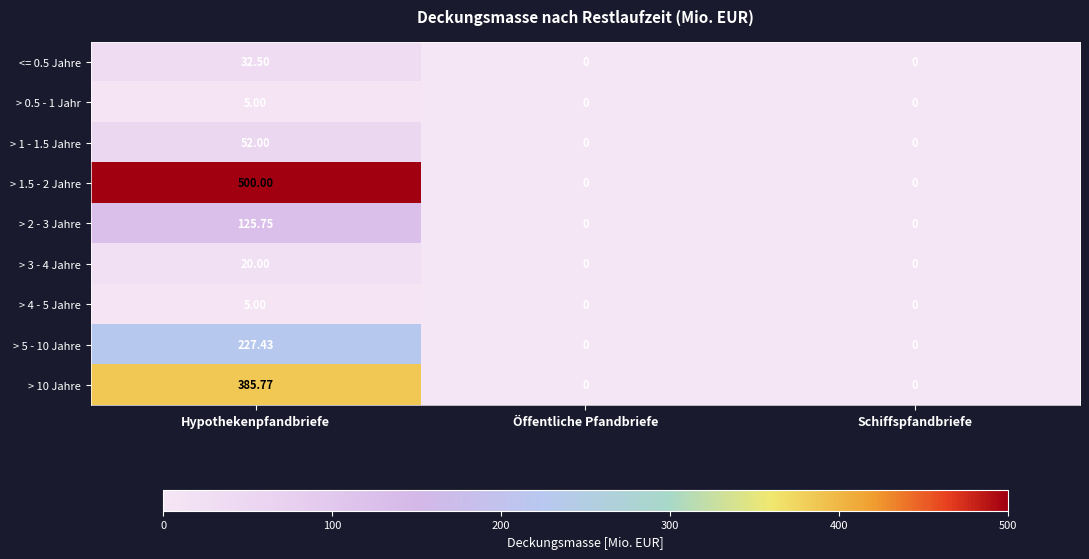

Which series changed the most between Hypothekenpfandbriefe and Schiffspfandbriefe?

> 1.5 - 2 Jahre